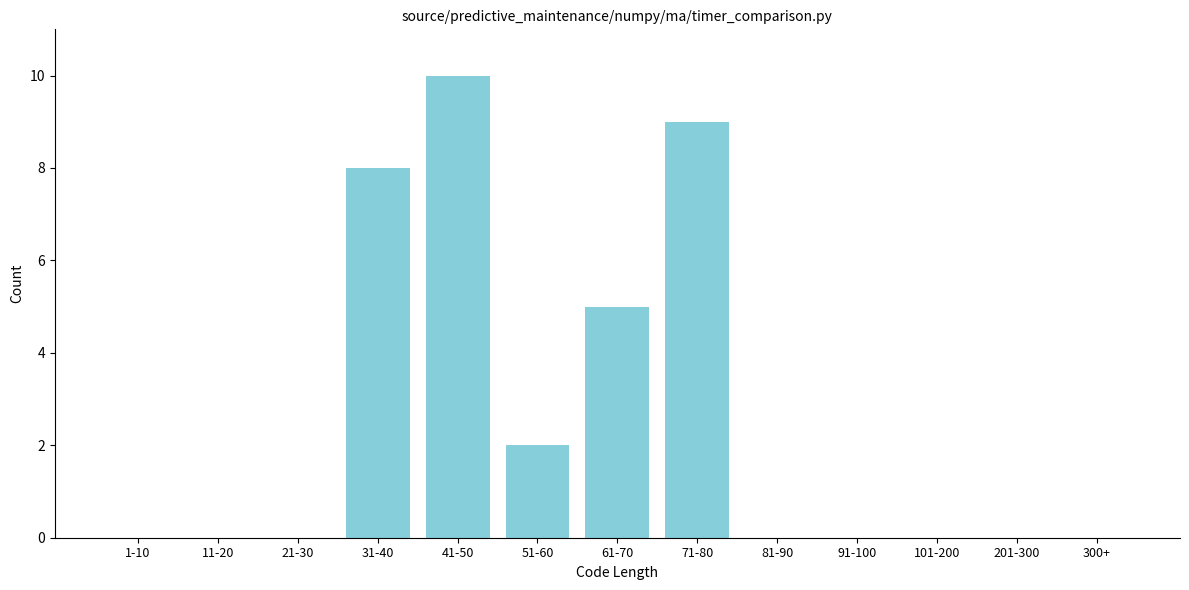

Reading left to right, what are all the values shown in this chart?

1-10=0	11-20=0	21-30=0	31-40=8	41-50=10	51-60=2	61-70=5	71-80=9	81-90=0	91-100=0	101-200=0	201-300=0	300+=0